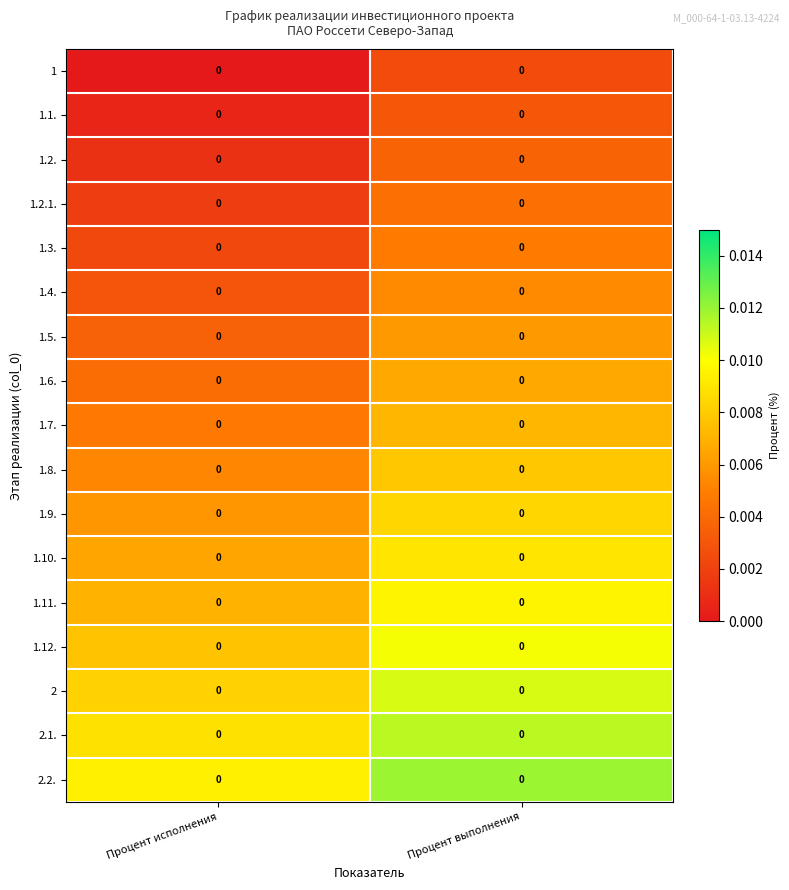

Reading right to left, list all the values displayed in this chart.

1: Процент выполнения=0.0	Процент исполнения=0.0
1.1.: Процент выполнения=0.0	Процент исполнения=0.0
1.2.: Процент выполнения=0.0	Процент исполнения=0.0
1.2.1.: Процент выполнения=0.0	Процент исполнения=0.0
1.3.: Процент выполнения=0.0	Процент исполнения=0.0
1.4.: Процент выполнения=0.0	Процент исполнения=0.0
1.5.: Процент выполнения=0.0	Процент исполнения=0.0
1.6.: Процент выполнения=0.0	Процент исполнения=0.0
1.7.: Процент выполнения=0.0	Процент исполнения=0.0
1.8.: Процент выполнения=0.0	Процент исполнения=0.0
1.9.: Процент выполнения=0.0	Процент исполнения=0.0
1.10.: Процент выполнения=0.0	Процент исполнения=0.0
1.11.: Процент выполнения=0.0	Процент исполнения=0.0
1.12.: Процент выполнения=0.0	Процент исполнения=0.0
2: Процент выполнения=0.0	Процент исполнения=0.0
2.1.: Процент выполнения=0.0	Процент исполнения=0.0
2.2.: Процент выполнения=0.0	Процент исполнения=0.0